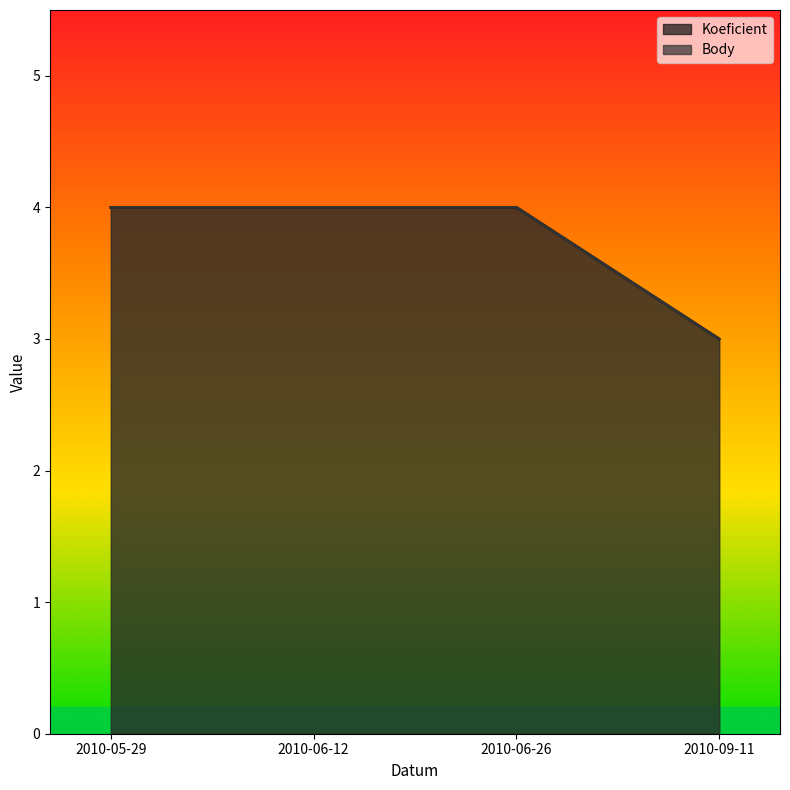

True or false: Body and Koeficient cross at least once.

False